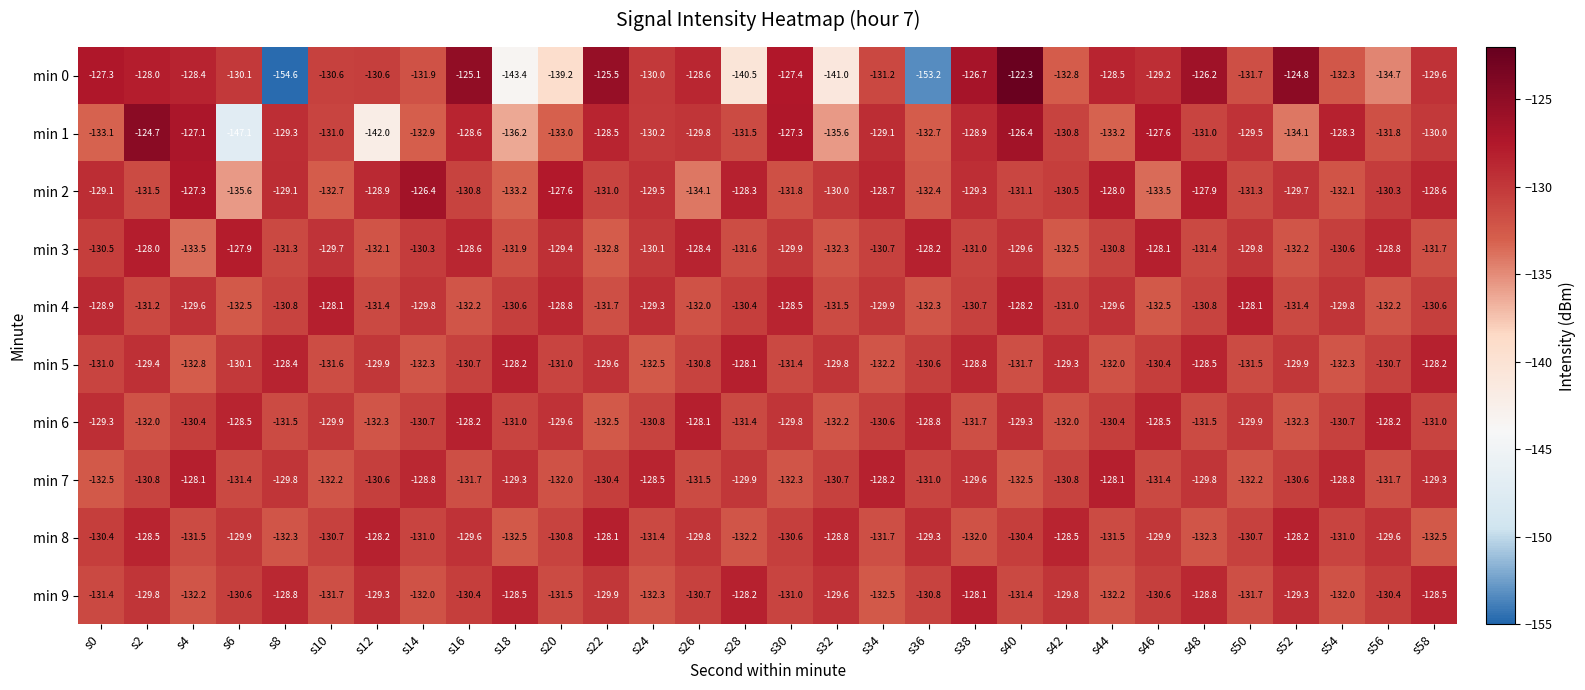

True or false: min 0 has a value of -124.8 at s52.

True